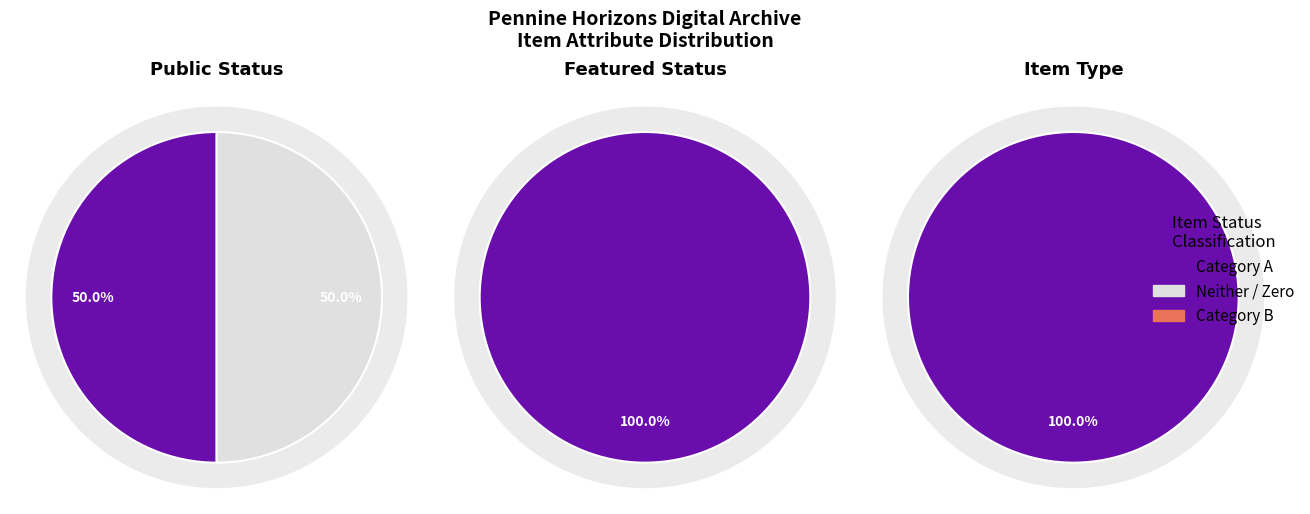

Is the sum of 9723 and 9573 greater than half?

Yes